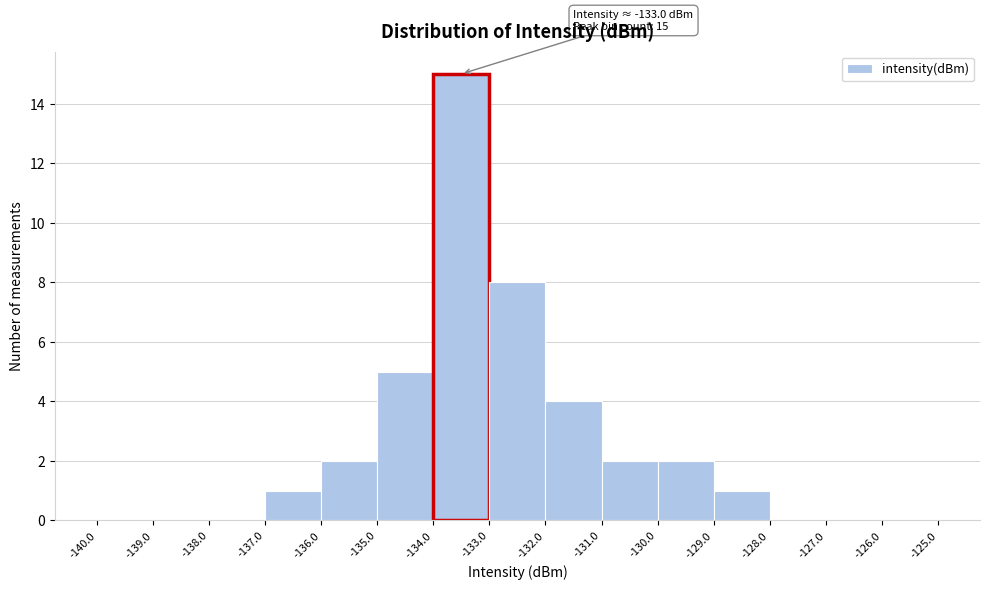

Which range on the x-axis has the tallest bar?

-134.0 to -133.0